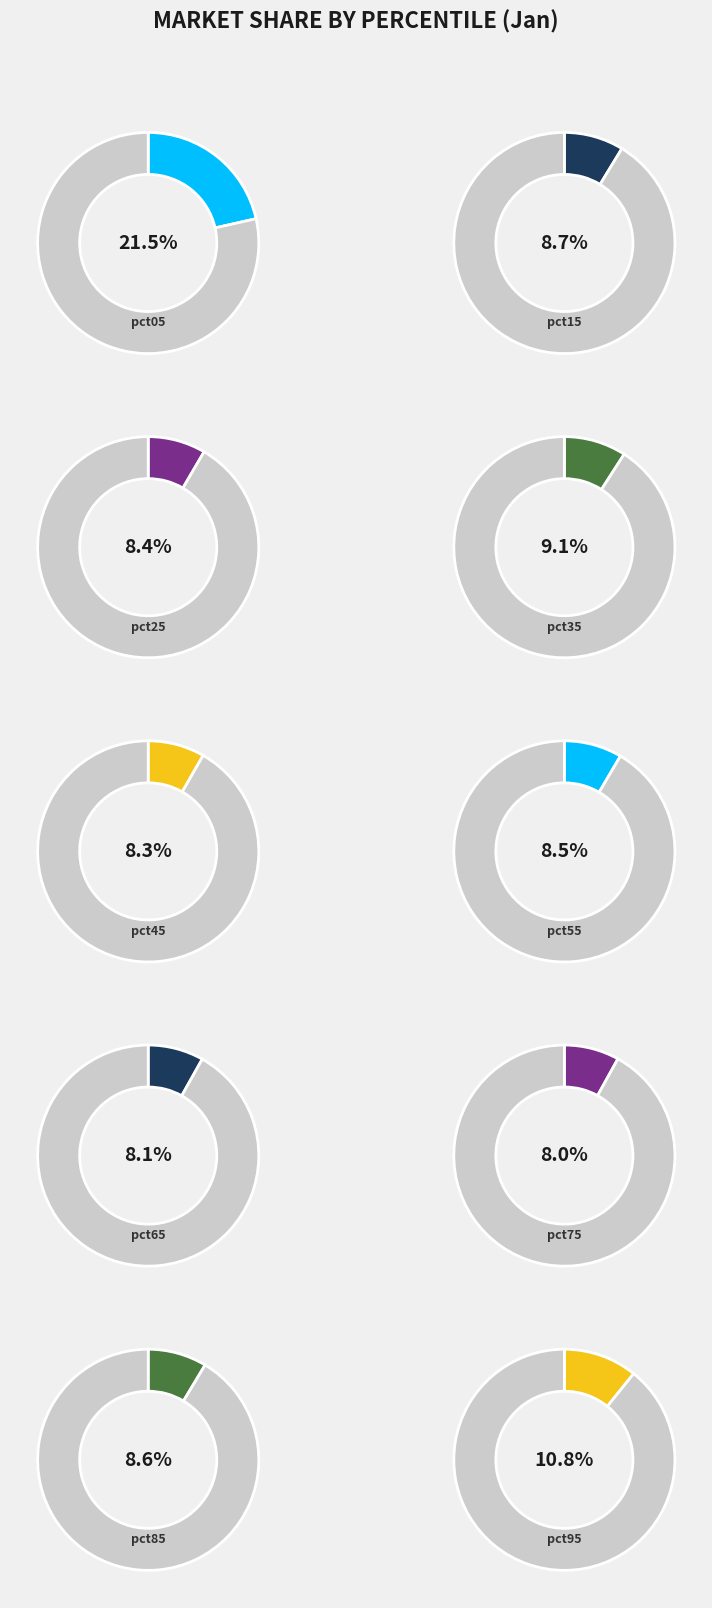

How many slices are in this pie chart?

10